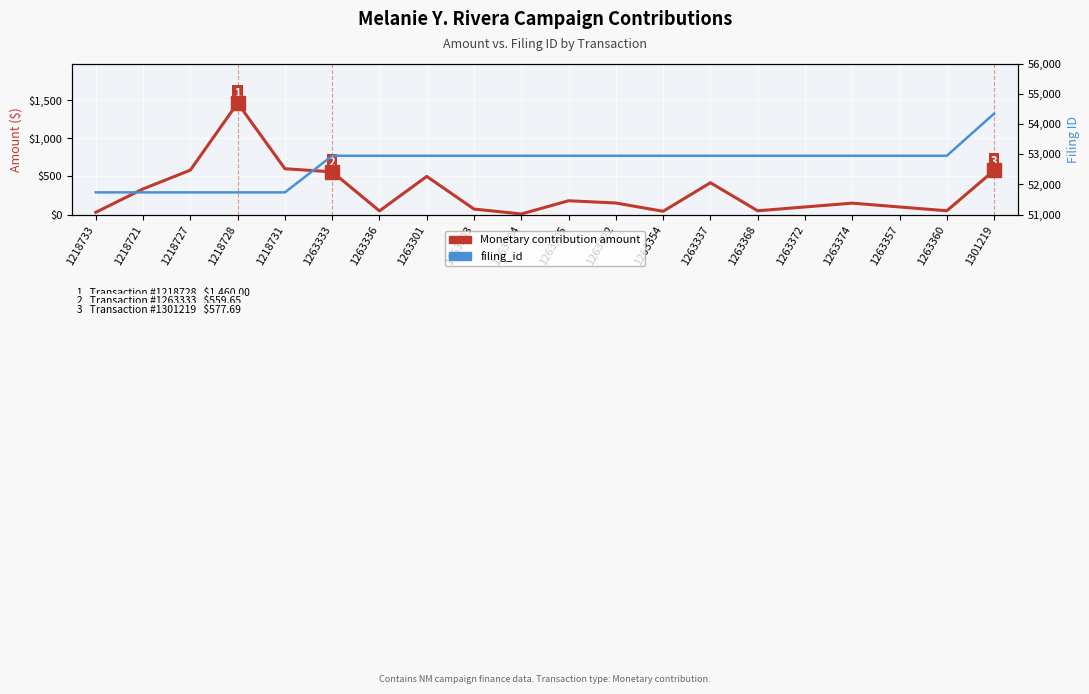

True or false: Monetary contribution amount and filing_id cross at least once.

False